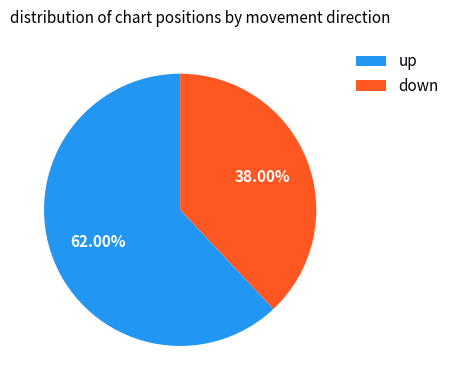

Combined, do down and up account for over 50%?

Yes